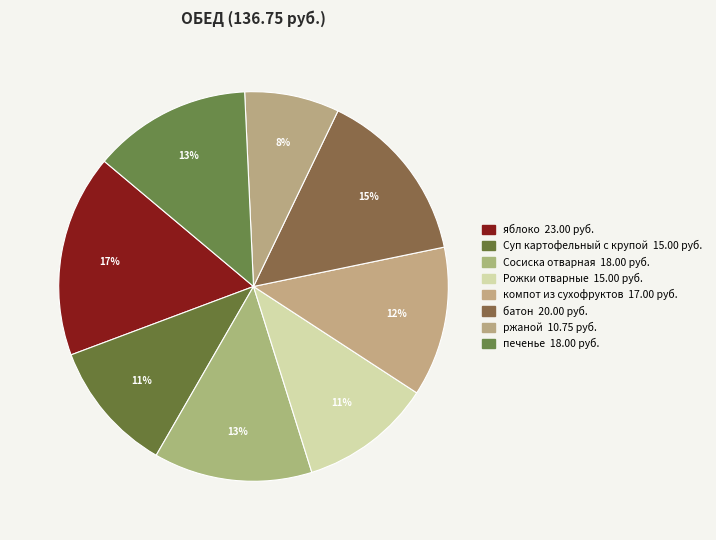

How many slices are in this pie chart?

8